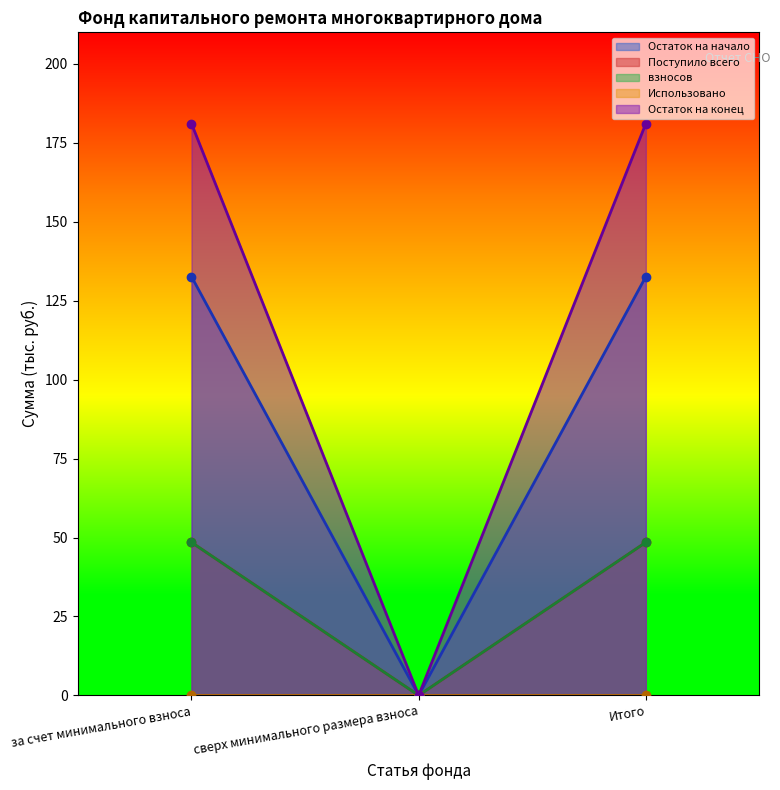

What is the label of the 1st point from the right?

Итого